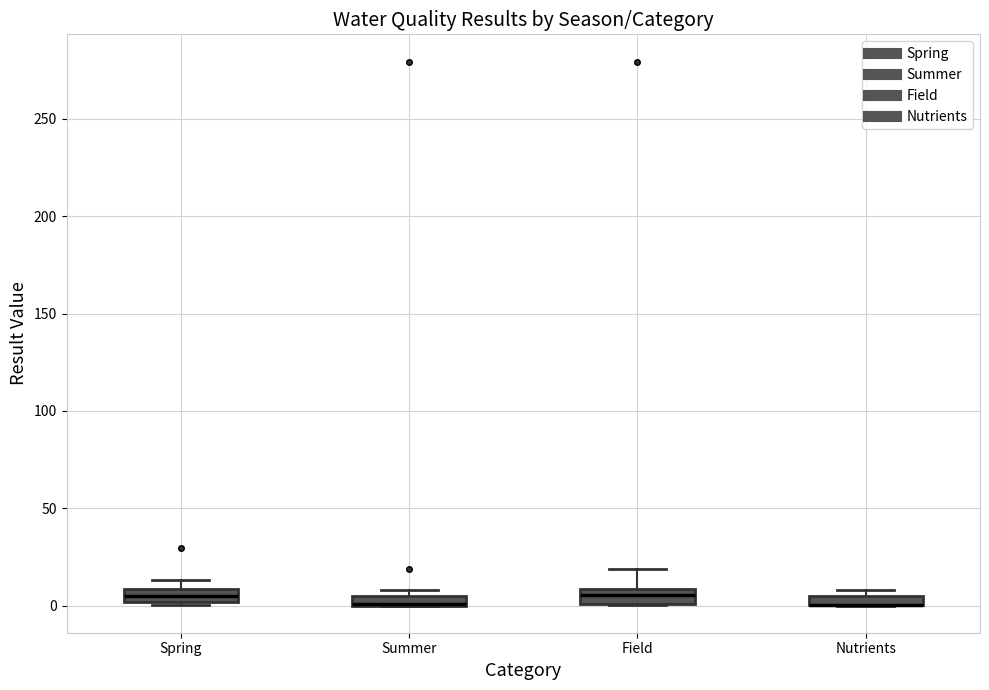

Where does the upper whisker of the box for Spring end on the y-axis? The values are not printed on the chart, so give them approximately, as read against the axis.

15